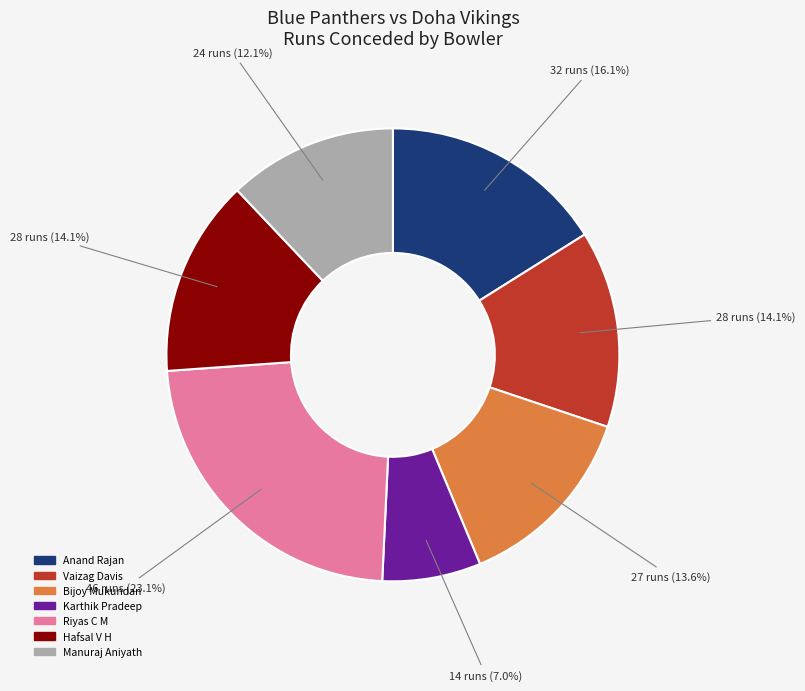

Is Riyas C M the majority of the pie?

No